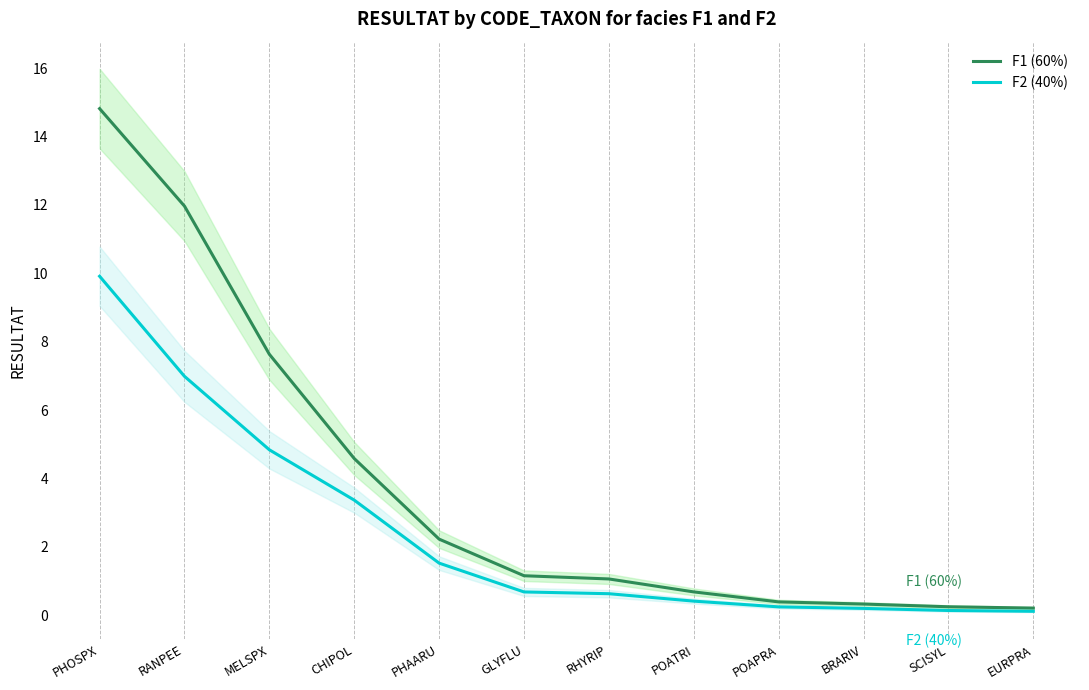

Does the chart display data point markers on the line(s)?

No